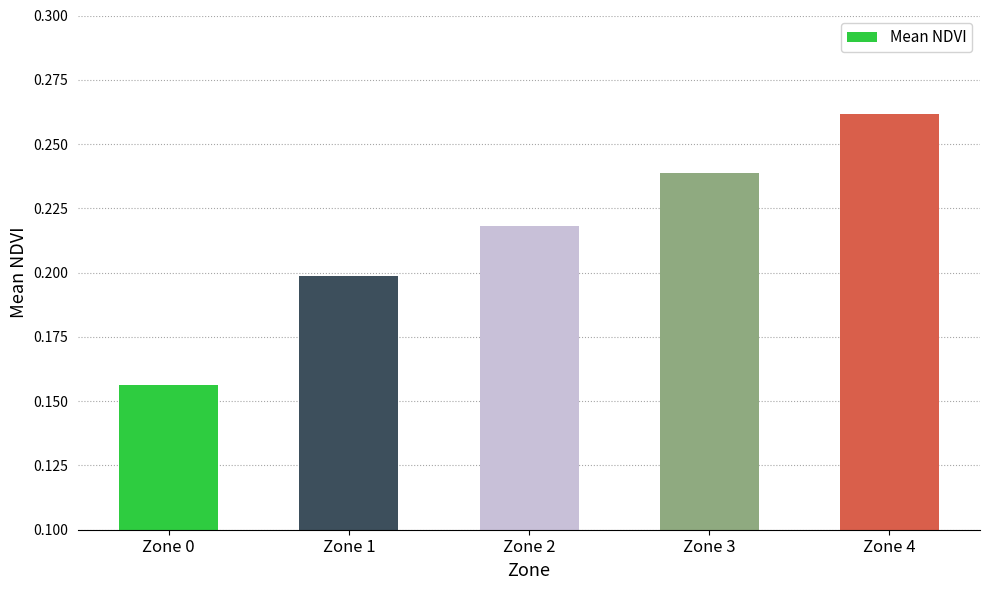

At which label is the value closest to 0?

Zone 0